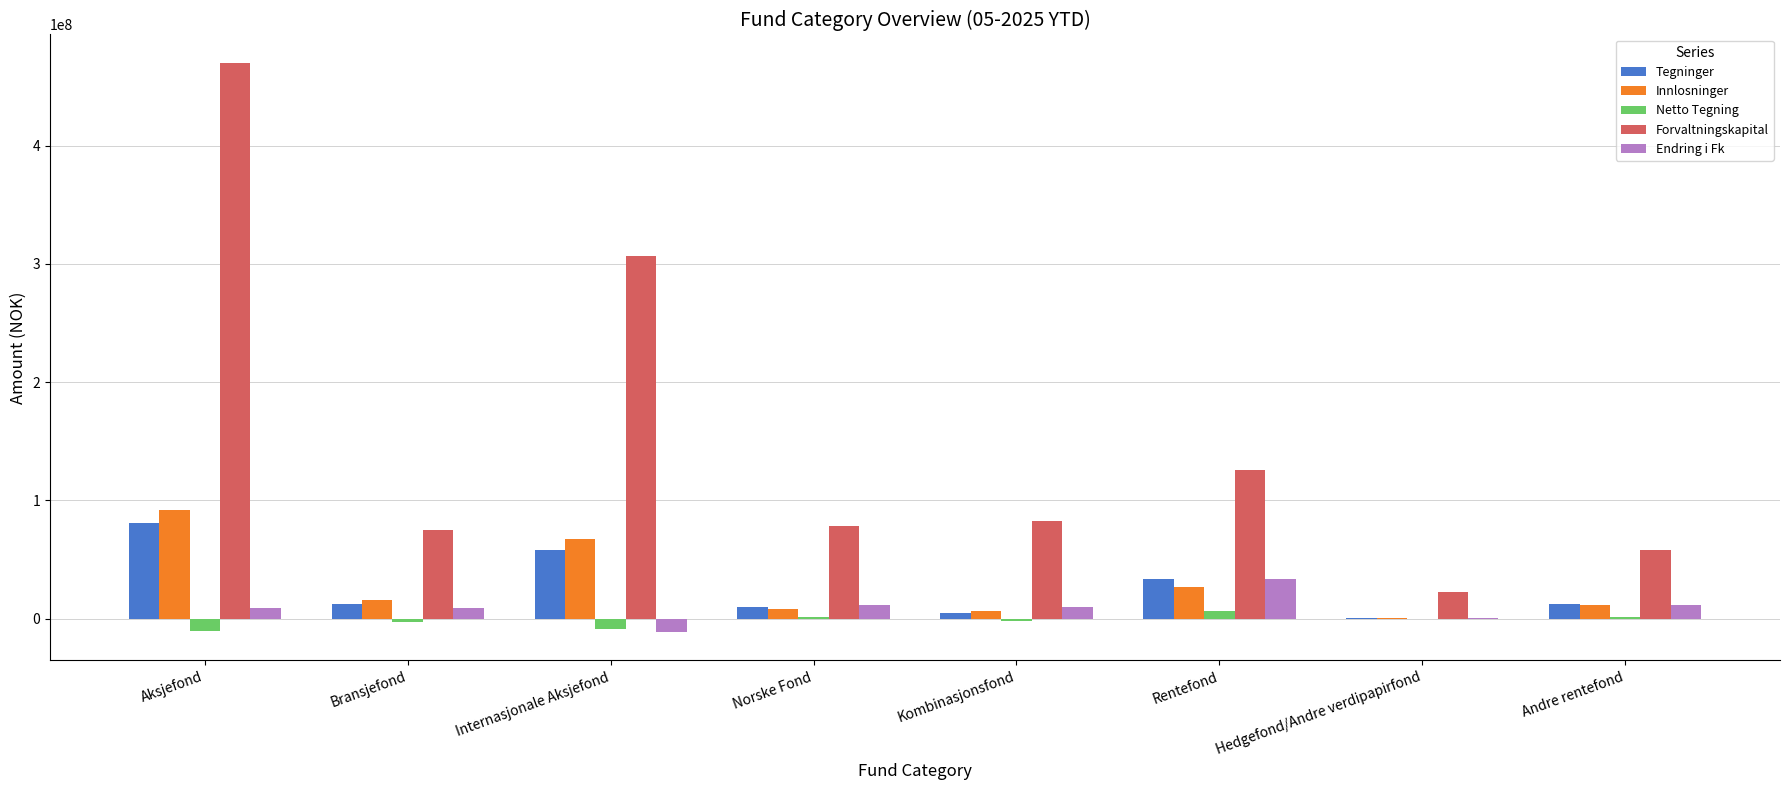

Which series has the largest total across all categories?

Forvaltningskapital